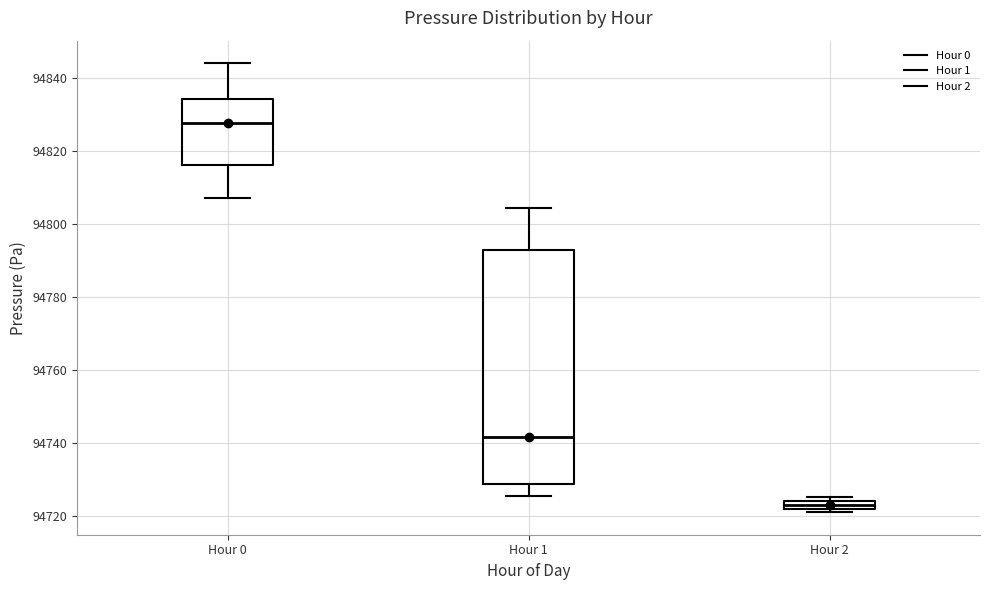

Comparing the boxes themselves (not the whiskers), which one is the tallest?

Hour 1